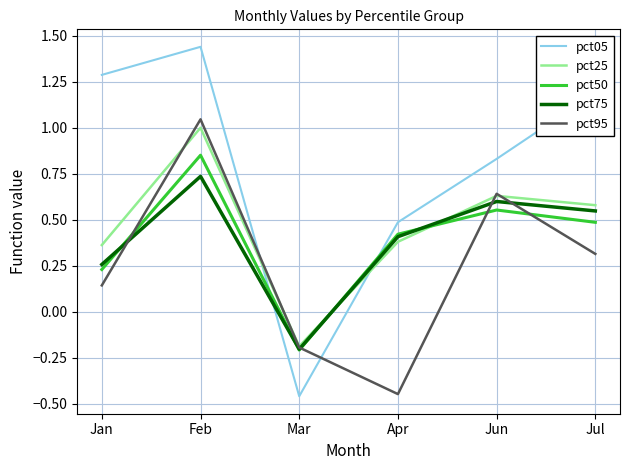

How many values in the pct95 series are below 0?

2